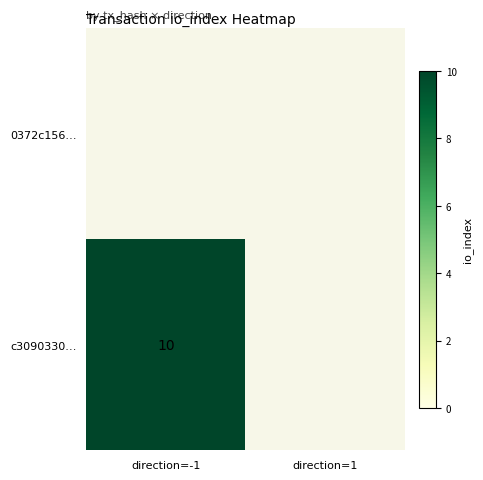

Rank the categories by c3090330… value from lowest to highest.

direction=-1, direction=1